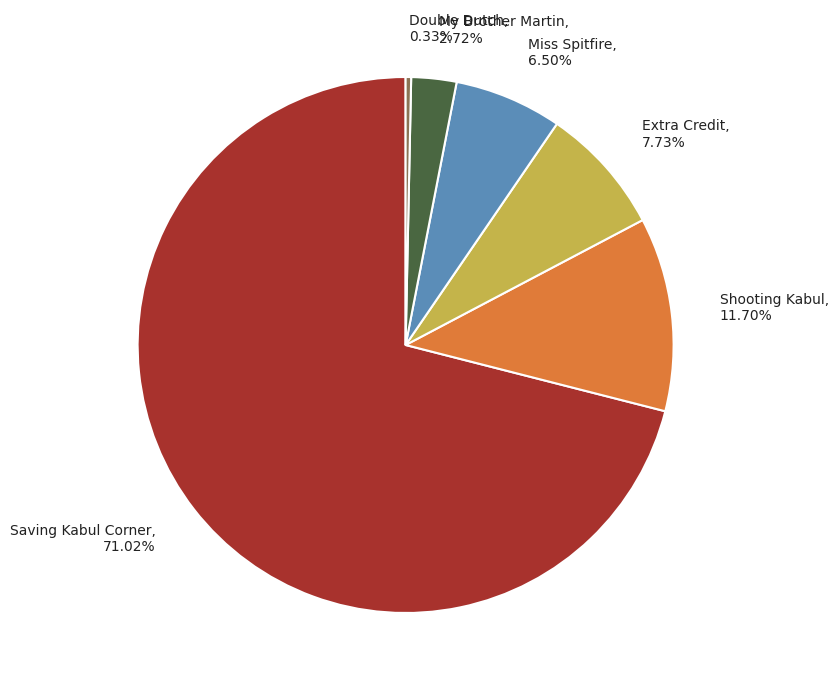

Is it true that Double Dutch is 13% of the pie?

False